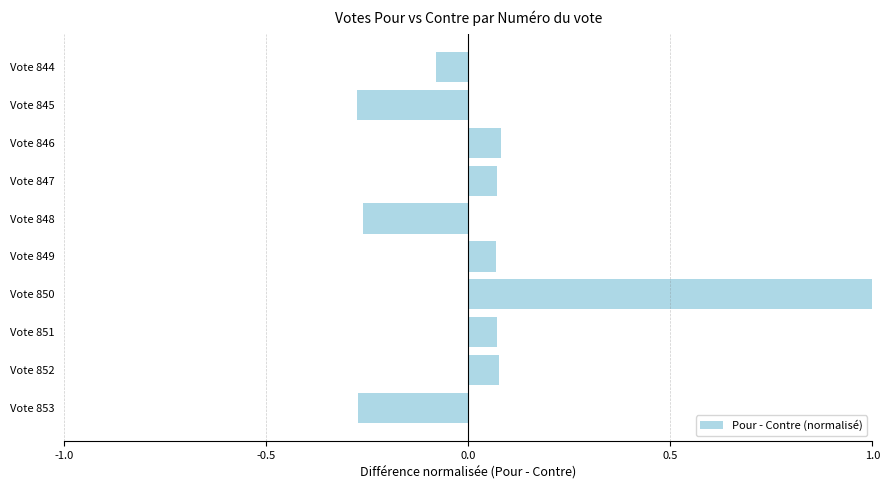

Is it true that the value at Vote 849 is 0.0?

False